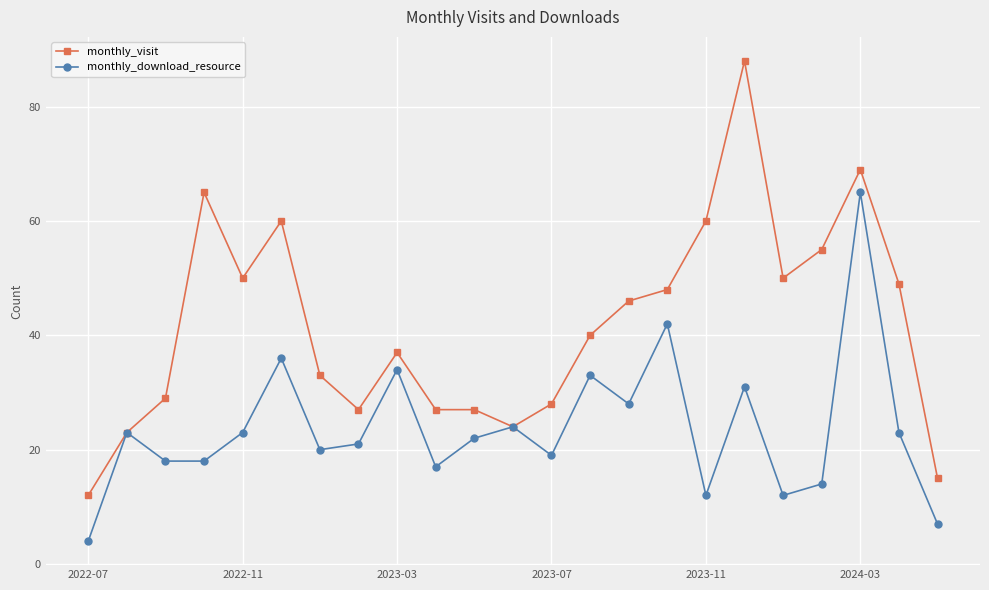

What is the greatest value displayed?

88